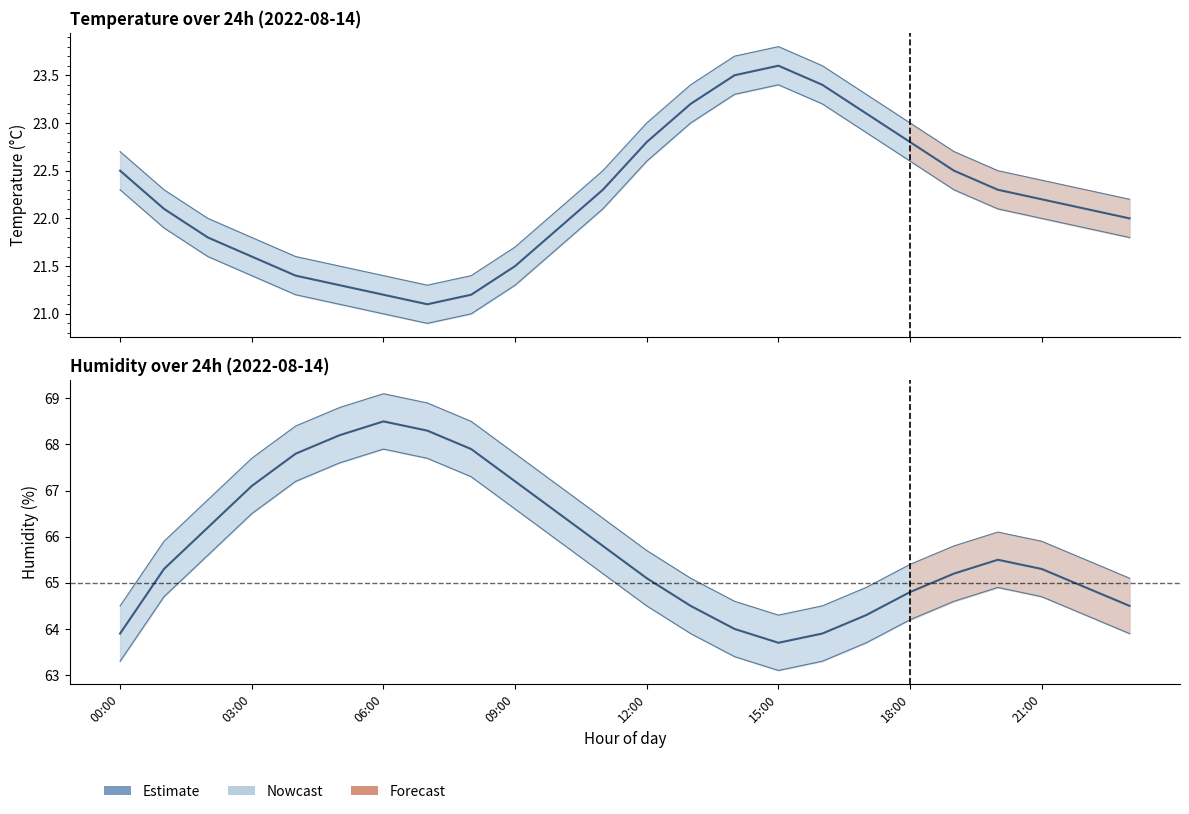

The value at 00:00 is 63.9. True or false?

True